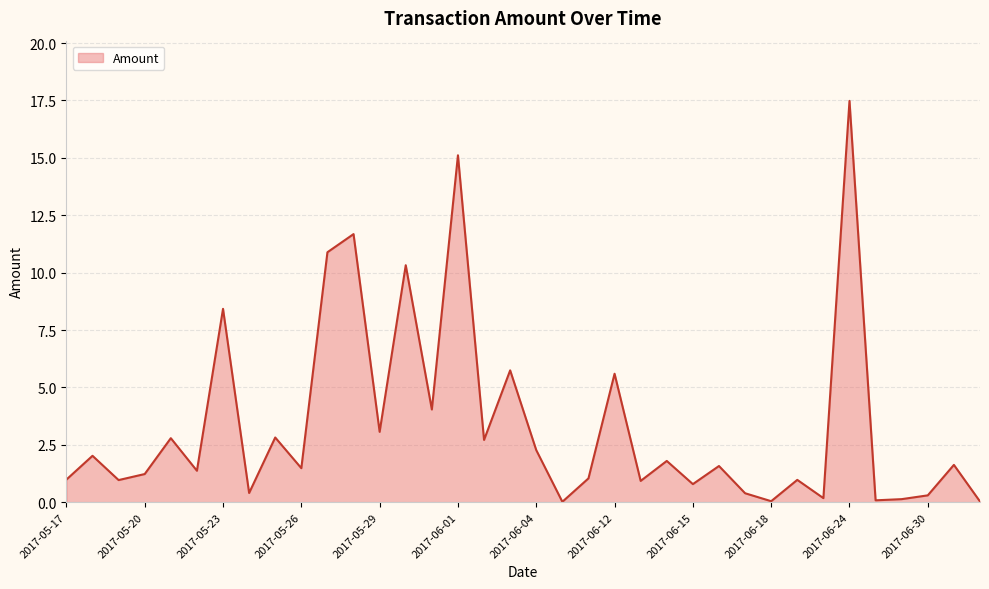

What is the difference between the maximum and second lowest values?

17.5